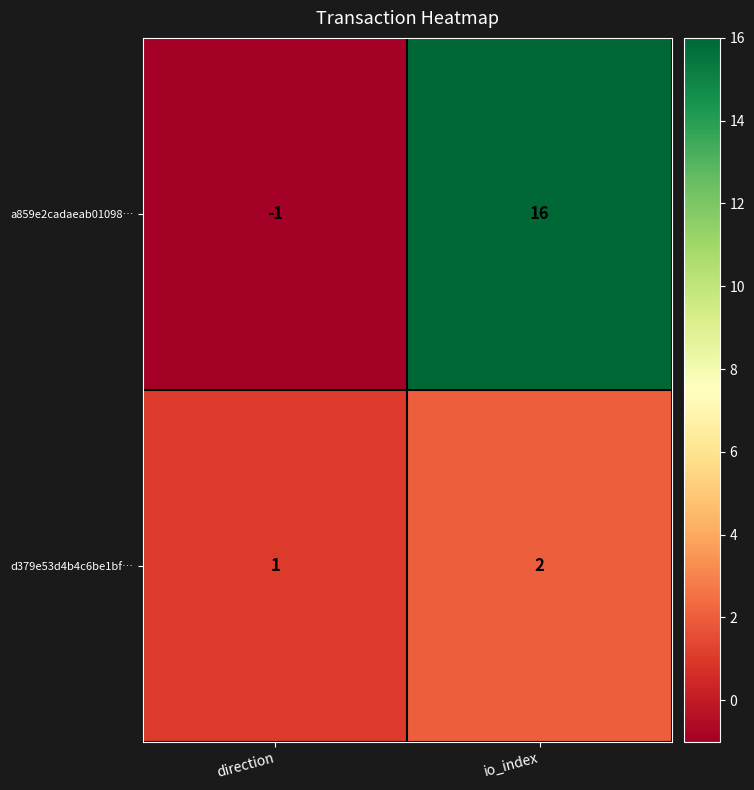

Rank the series by their maximum value, from highest to lowest.

a859e2cadaeab01098…, d379e53d4b4c6be1bf…